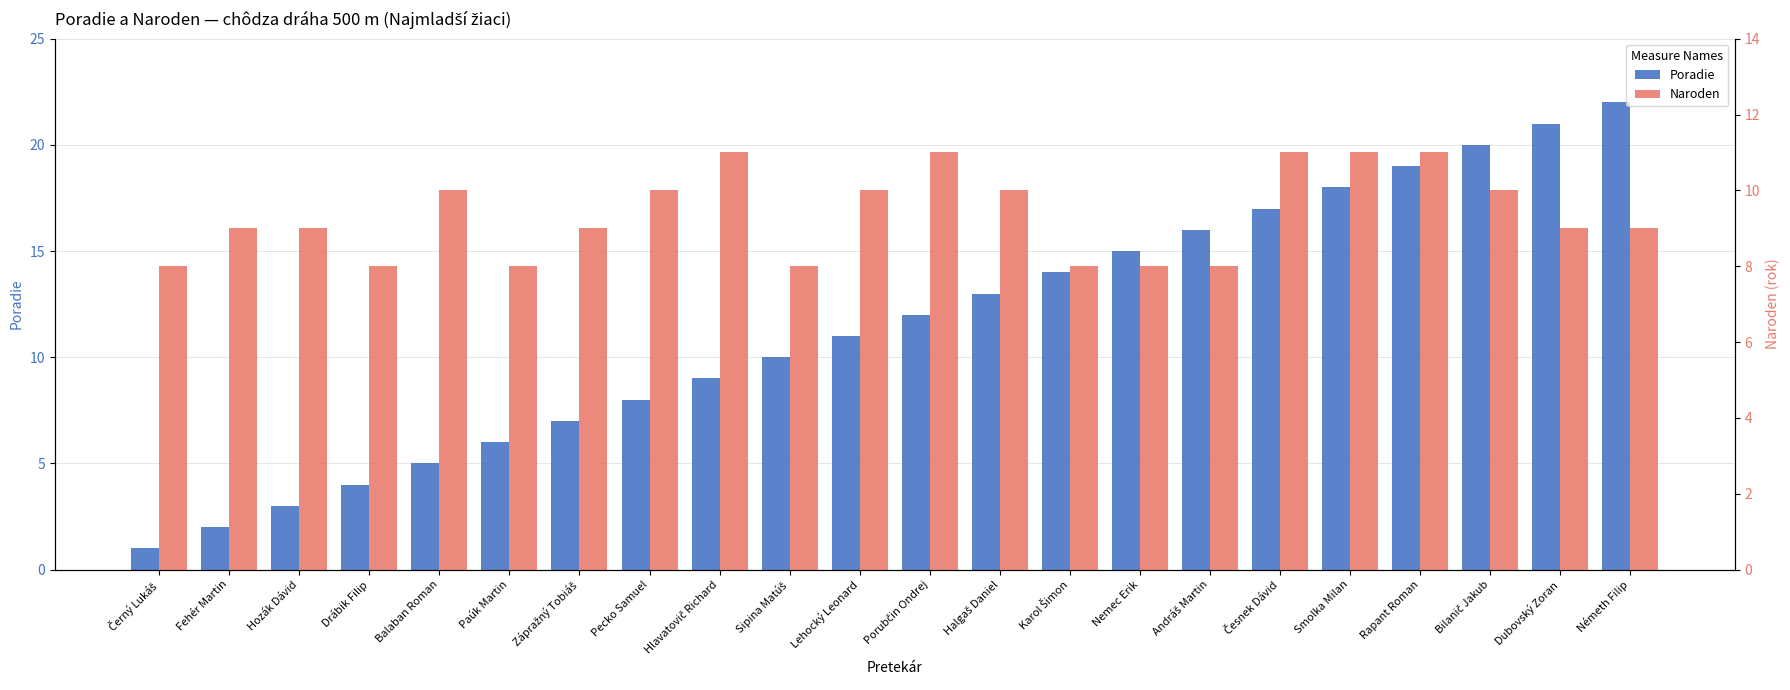

How many bars are there in each group?

2